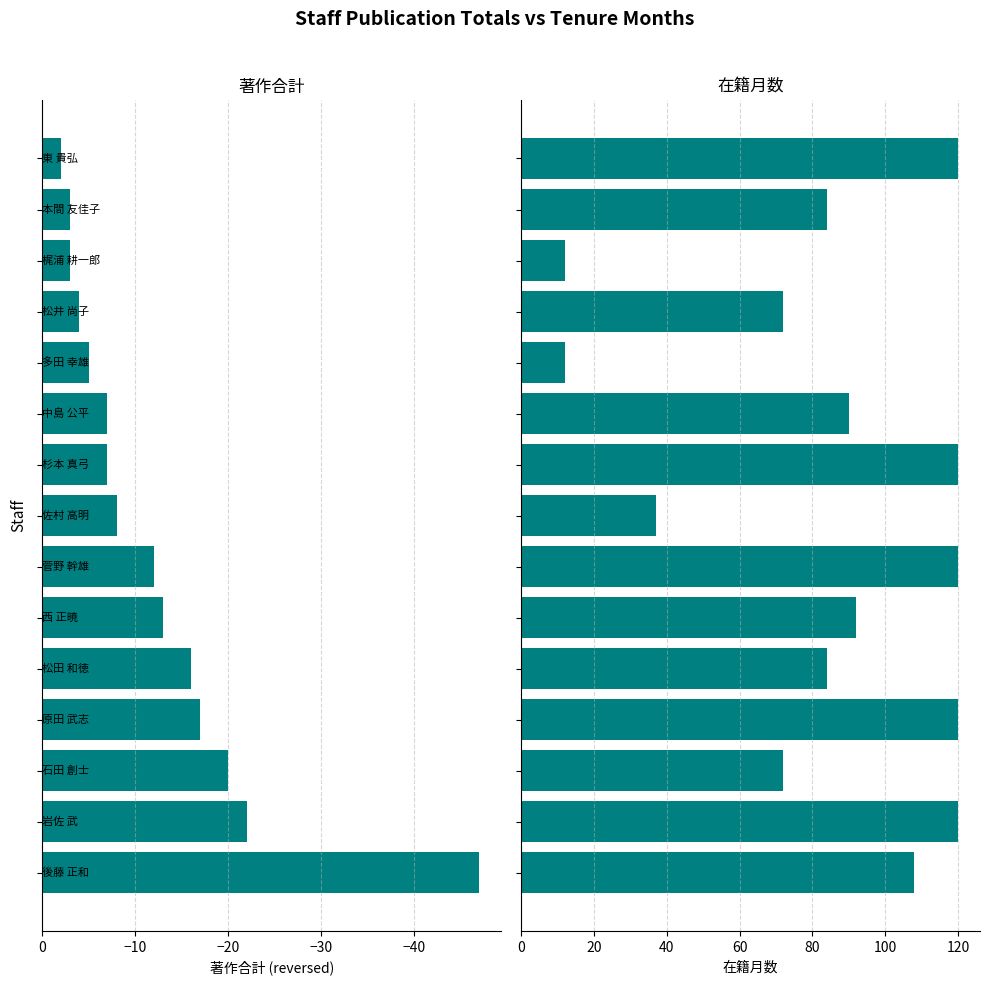

What is the difference between the maximum and minimum values in the 在籍月数 series?

108